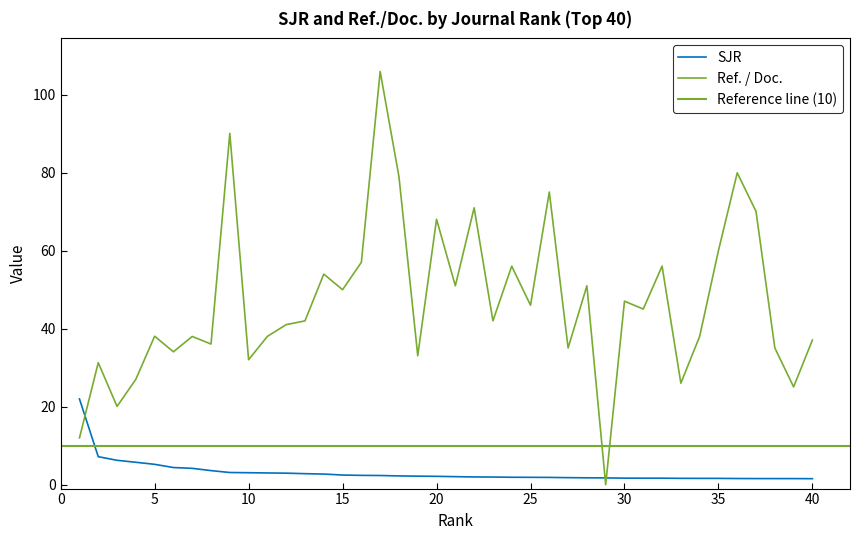

Reading left to right, list all the values displayed in this chart.

SJR: 1=22.0	2=7.2	3=6.3	4=5.7	5=5.2	6=4.4	7=4.2	8=3.6	9=3.1	10=3.1	11=3.0	12=3.0	13=2.8	14=2.7	15=2.5	16=2.4	17=2.4	18=2.2	19=2.2	20=2.1	21=2.1	22=2.0	23=2.0	24=1.9	25=1.9	26=1.9	27=1.8	28=1.8	29=1.7	30=1.7	31=1.7	32=1.7	33=1.6	34=1.6	35=1.6	36=1.6	37=1.6	38=1.6	39=1.6	40=1.5
Ref. / Doc.: 1=12.0	2=31.3	3=20.1	4=27.0	5=38.1	6=34.1	7=38.0	8=36.1	9=90.1	10=32.1	11=38.0	12=41.1	13=42.0	14=54.0	15=50.0	16=57.0	17=106.0	18=79.0	19=33.1	20=68.1	21=51.0	22=71.0	23=42.0	24=56.0	25=46.0	26=75.1	27=35.1	28=51.0	29=0.0	30=47.1	31=45.1	32=56.1	33=26.0	34=38.0	35=60.0	36=80.0	37=70.1	38=35.1	39=25.1	40=37.1